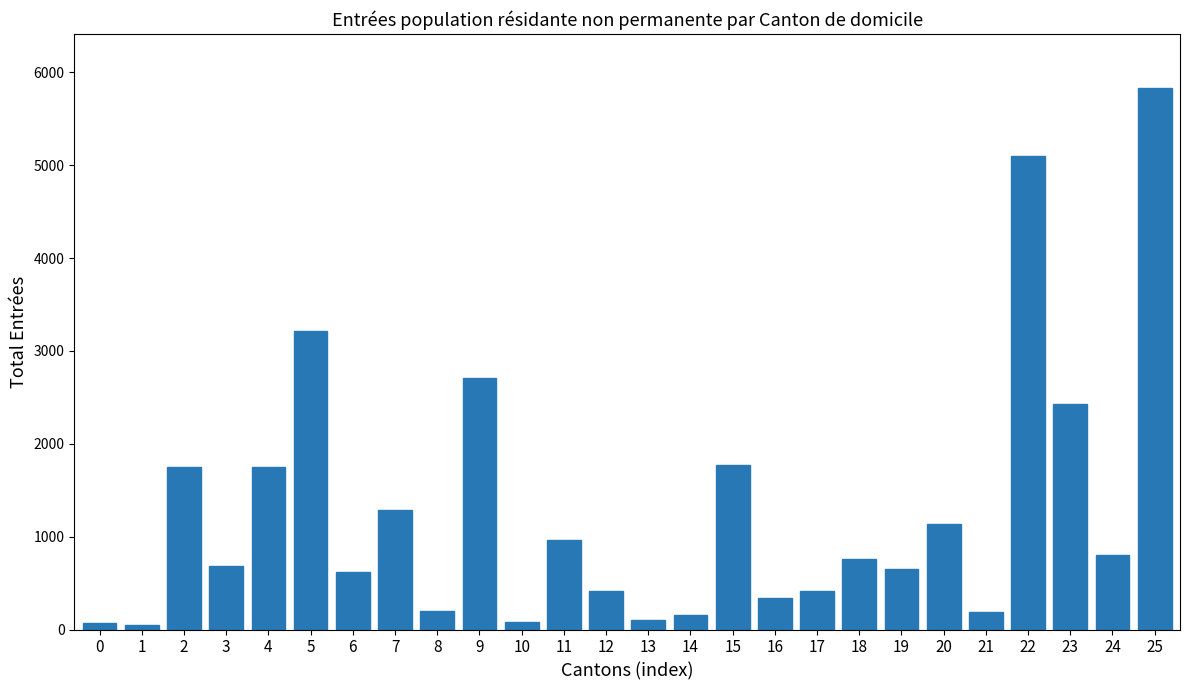

The value at 25 is 5829. True or false?

True